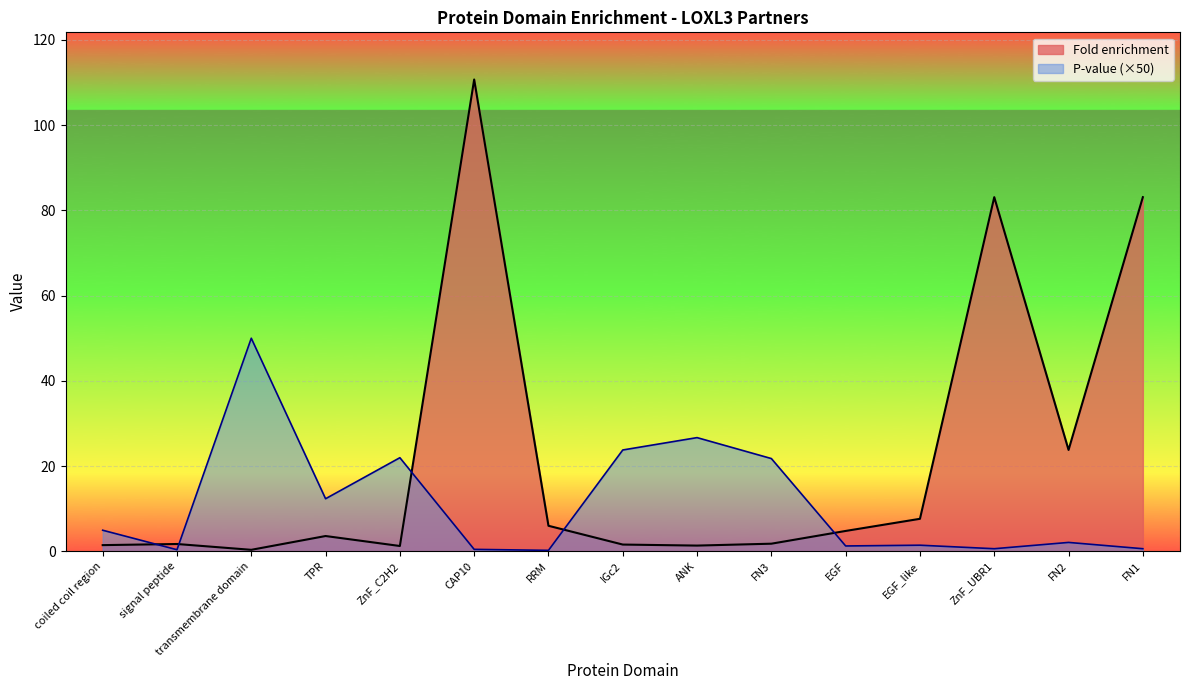

At which label does P-value first exceed 2?

coiled coil region